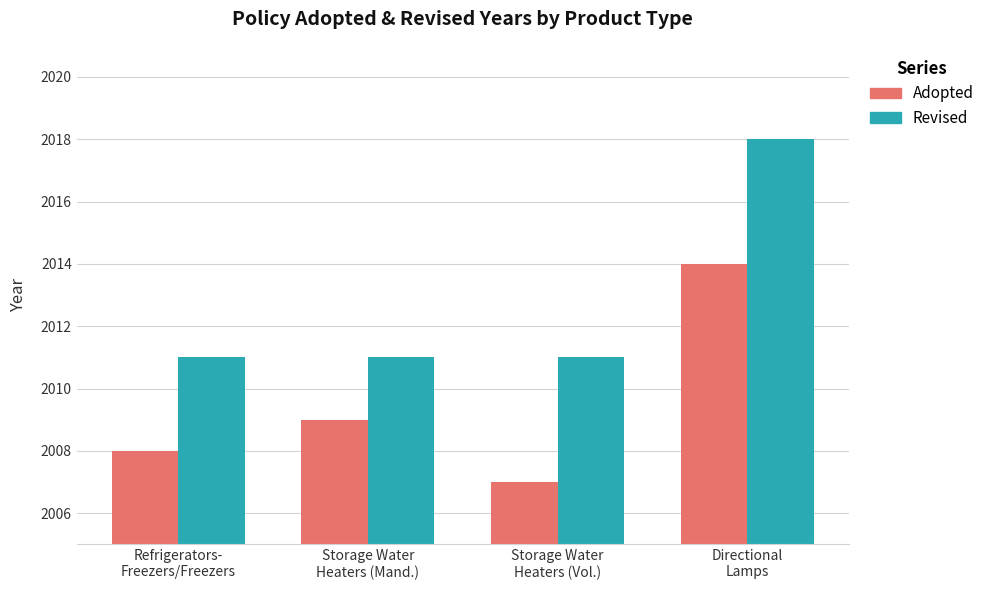

What is the approximate value of Adopted at Storage Water
Heaters (Mand.)?

2009